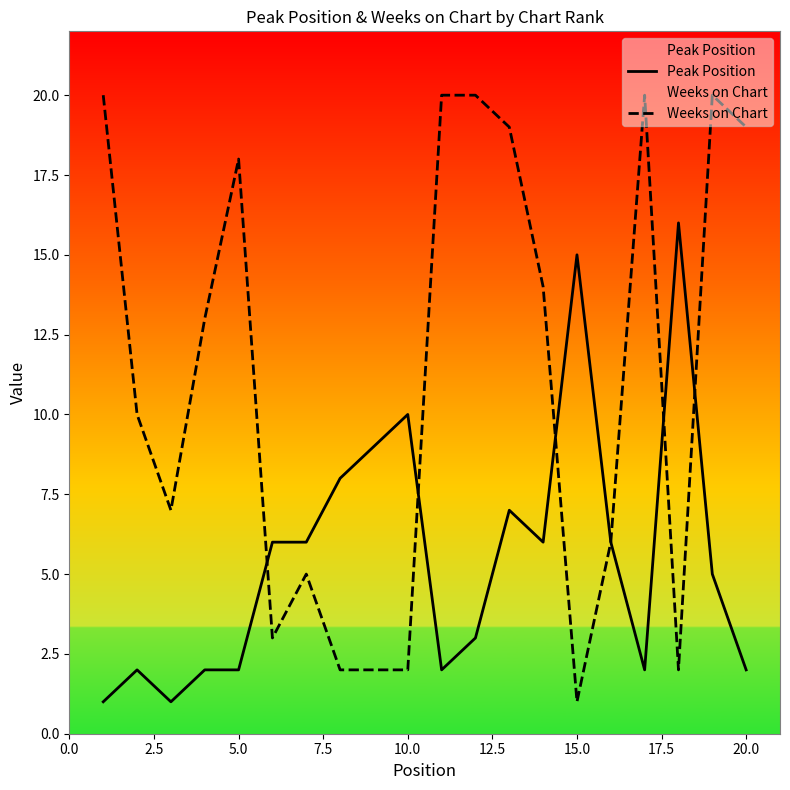

True or false: Weeks on Chart and Peak Position cross at least once.

True